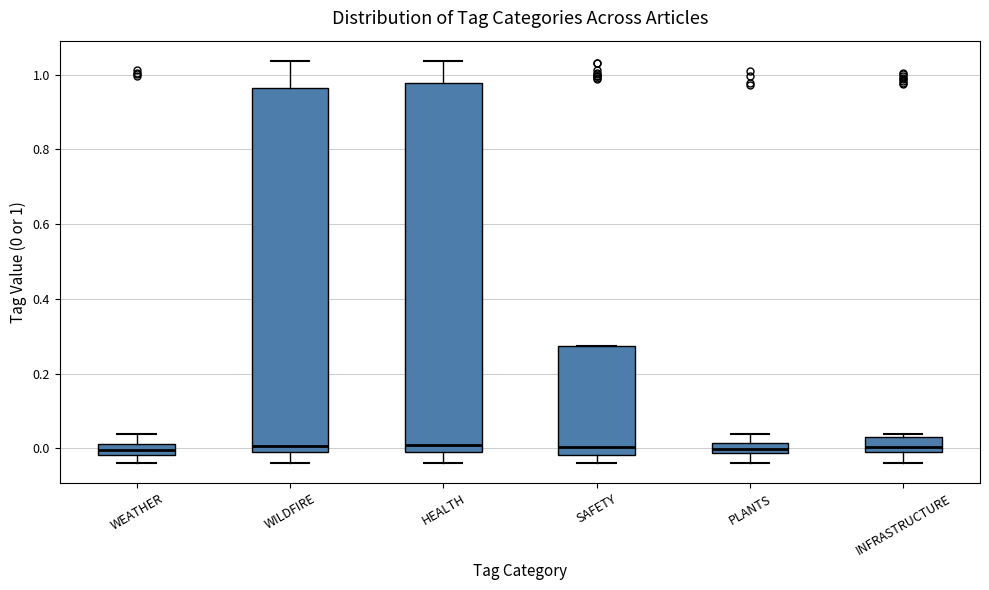

Where is the lower edge of the box for INFRASTRUCTURE on the y-axis? The values are not printed on the chart, so give them approximately, as read against the axis.

-0.02